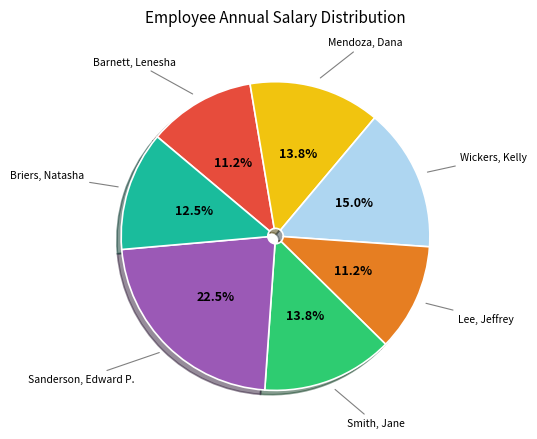

Does Lee, Jeffrey account for over 50% of the chart?

No